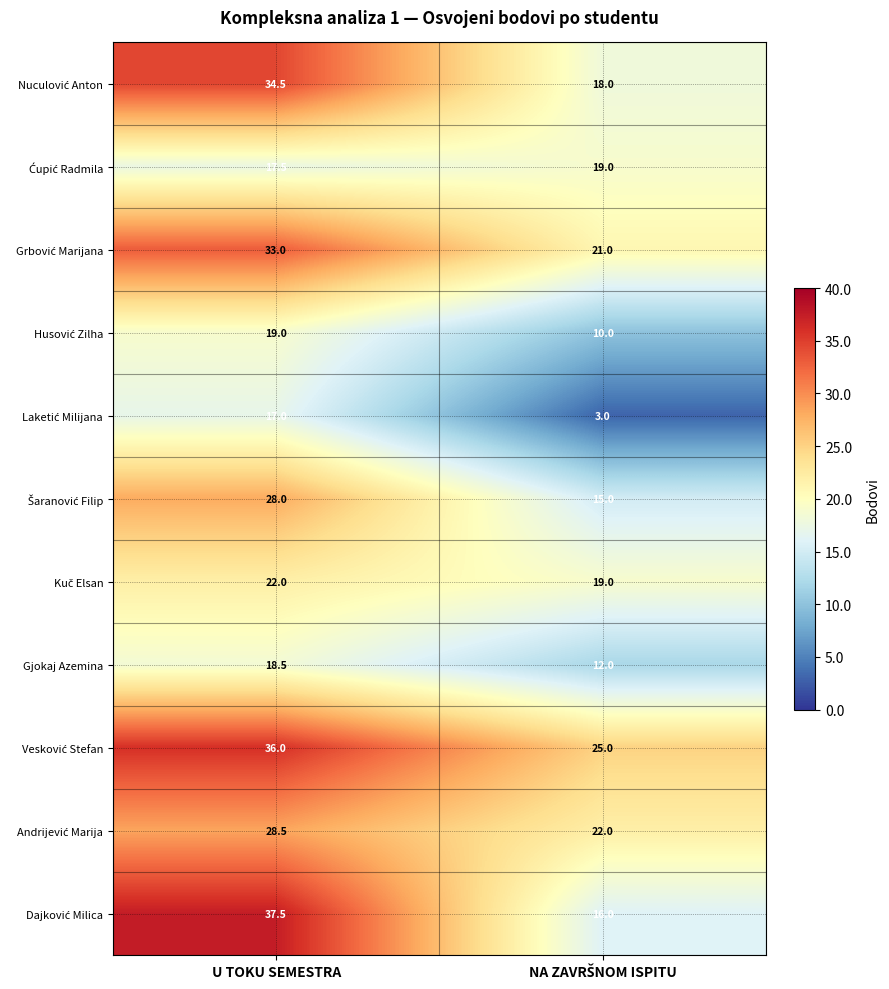

What is the greatest value displayed?

37.5